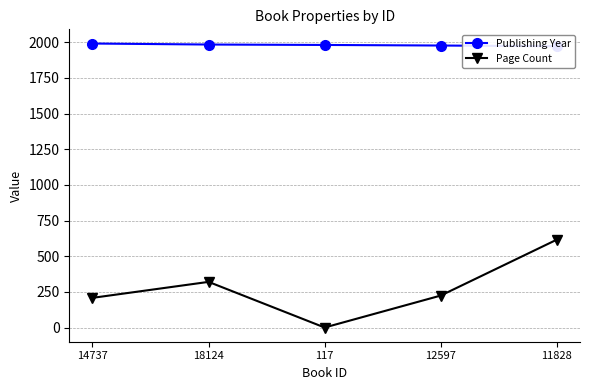

Which series changed the most between 12597 and 11828?

Page Count